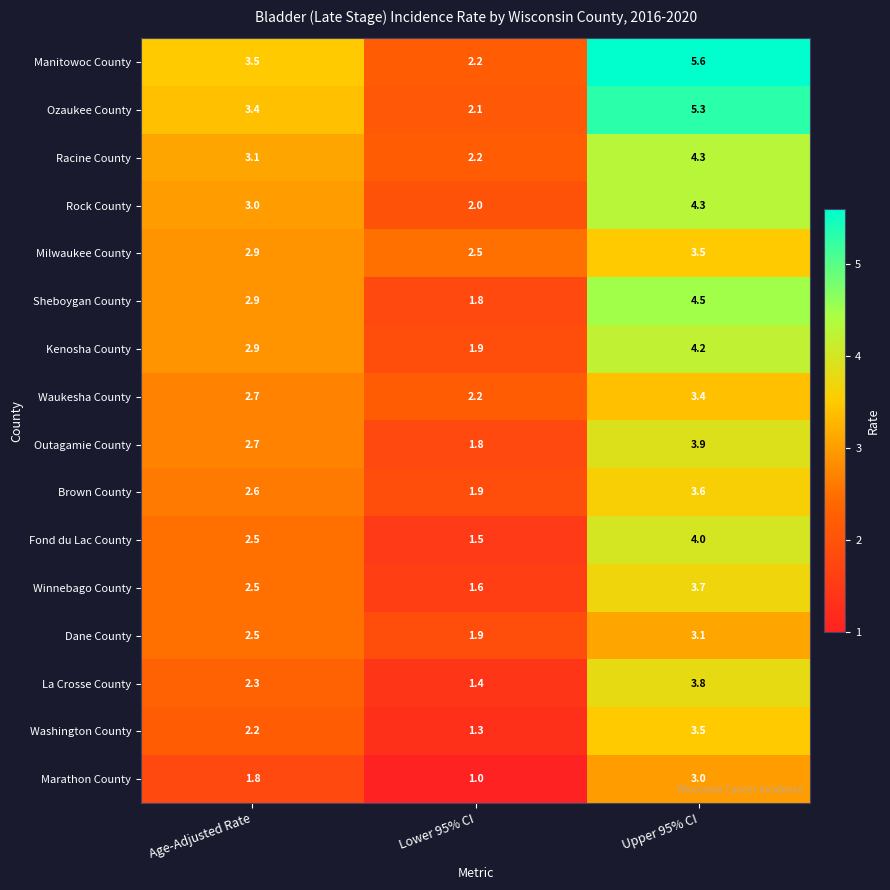

What is the total value across all series at Age-Adjusted Rate?

43.5